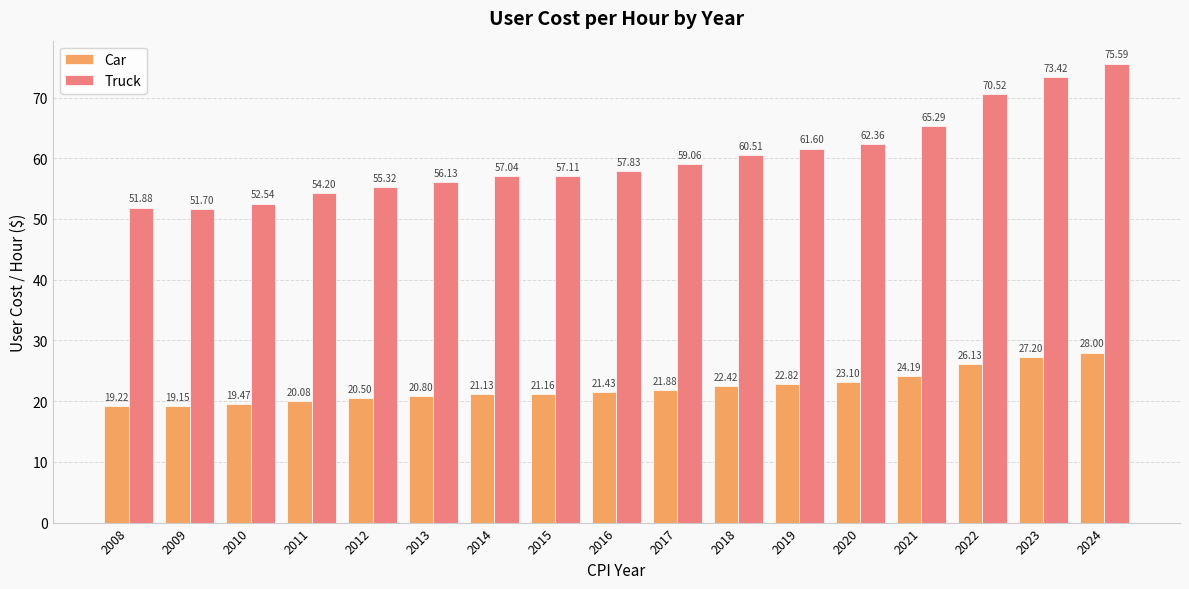

What is the sum of the Truck values at 2023 and 2013?

129.6